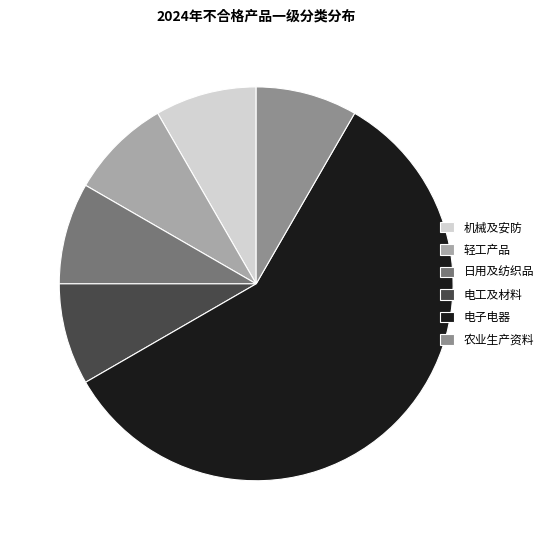

Combined, do 日用及纺织品 and 农业生产资料 account for over 50%?

No